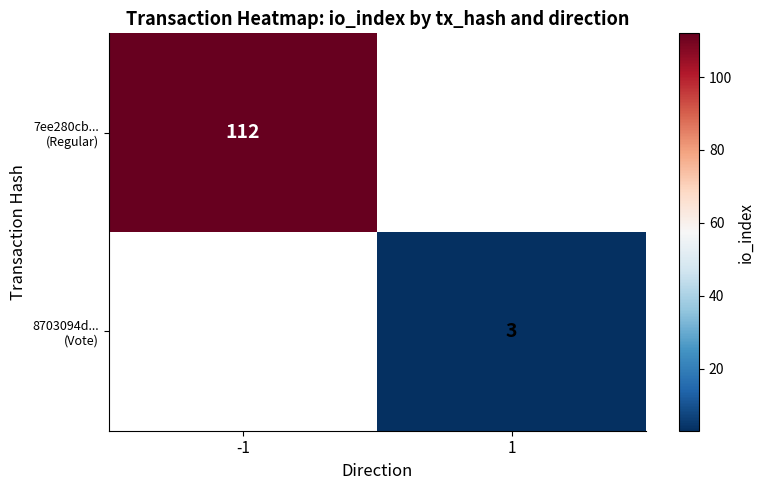

Rank the series by their average value, from highest to lowest.

7ee280cb... (Regular), 8703094d... (Vote)